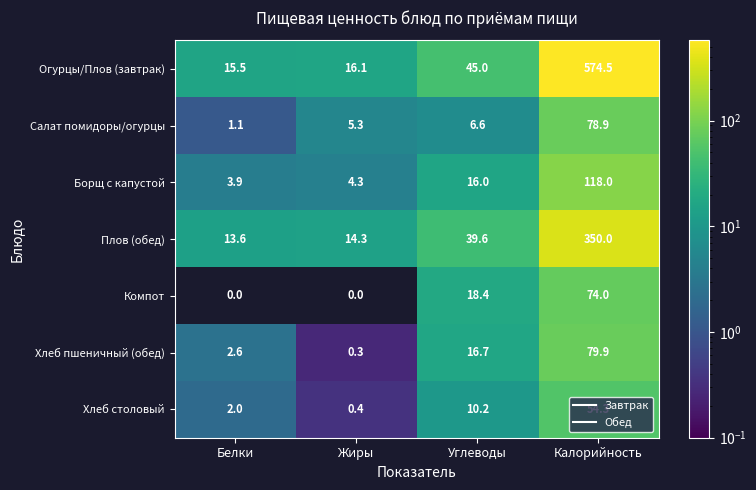

What is the sum of all Хлеб пшеничный (обед) values?

99.5